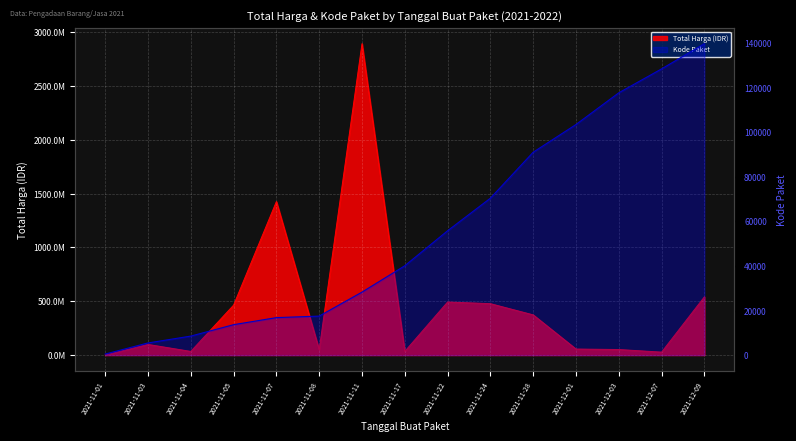

Where is Total Harga nearest to the value 1446227800?

2021-11-07